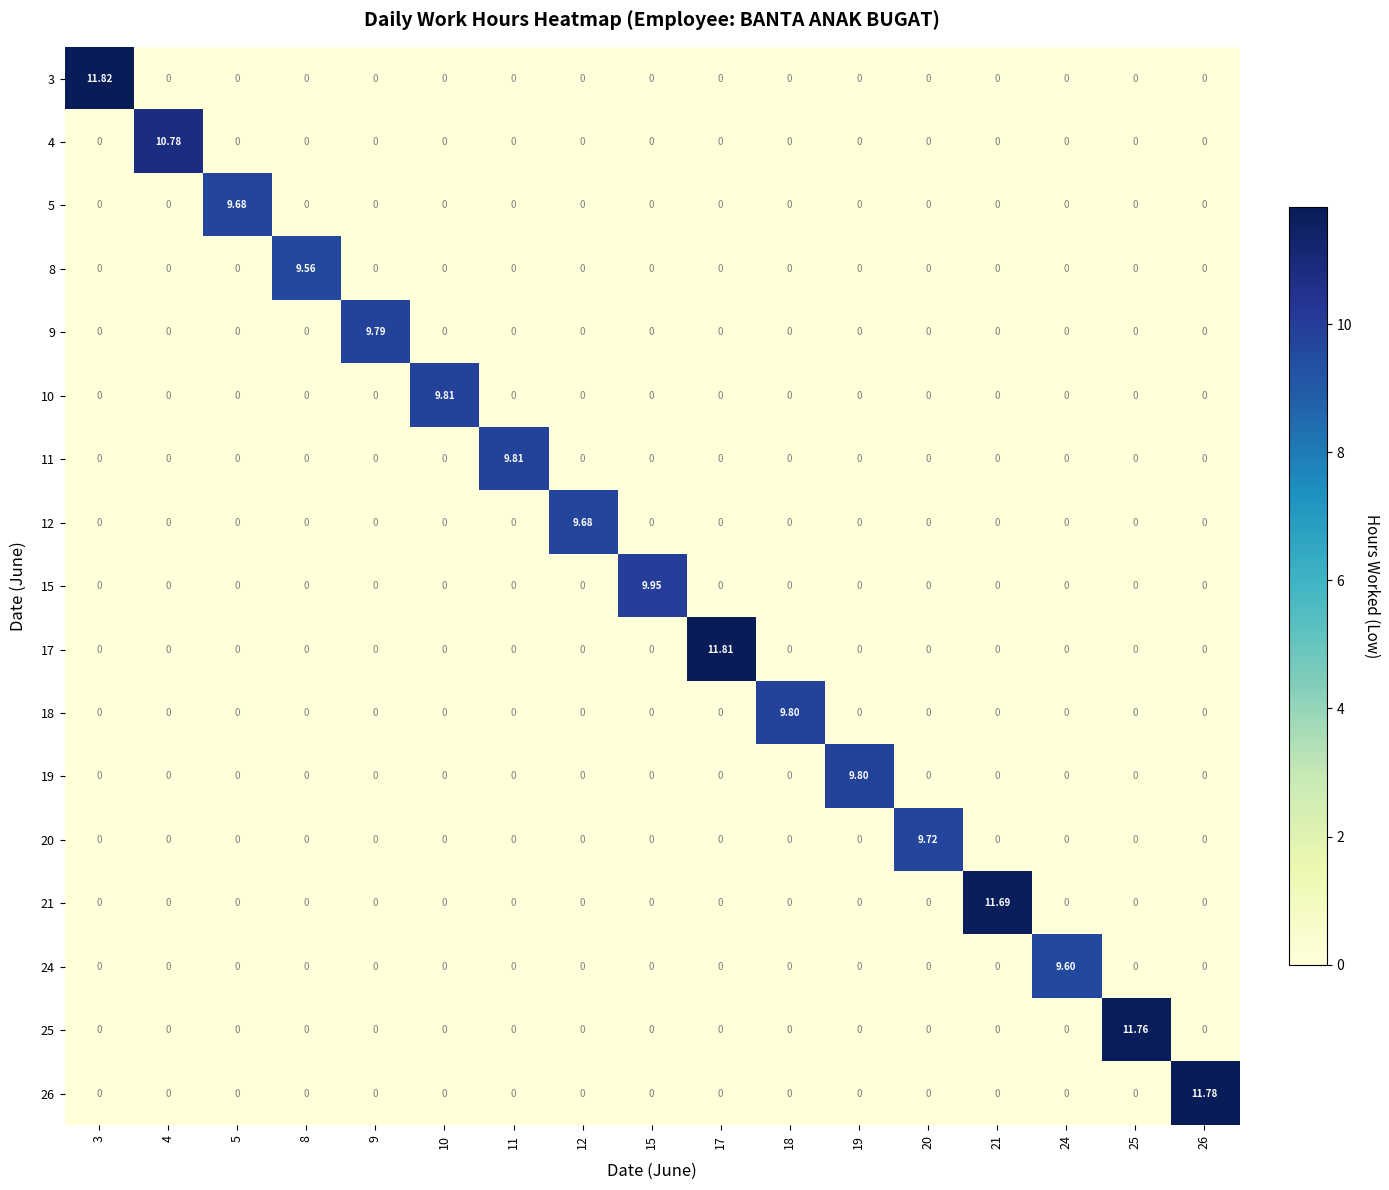

How many categories are shown in the chart?

17